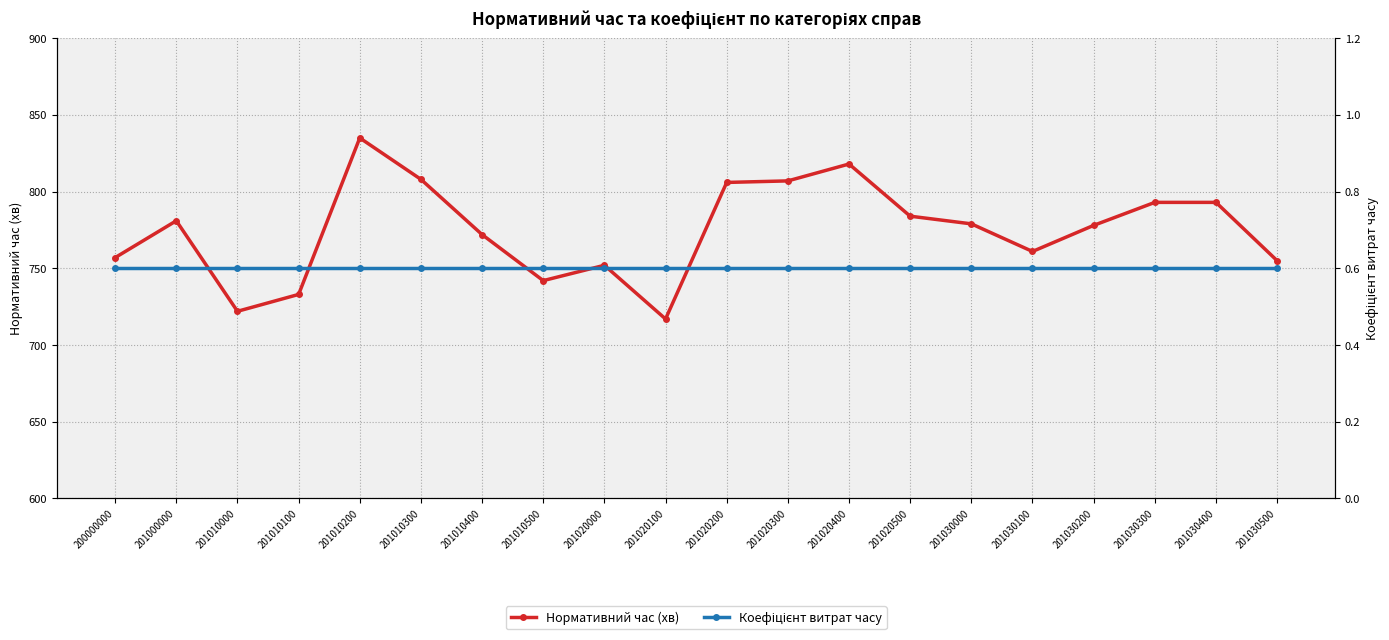

At 201010300, list the series in order from smallest to largest.

Коефіцієнт витрат часу, Нормативний час (хв)